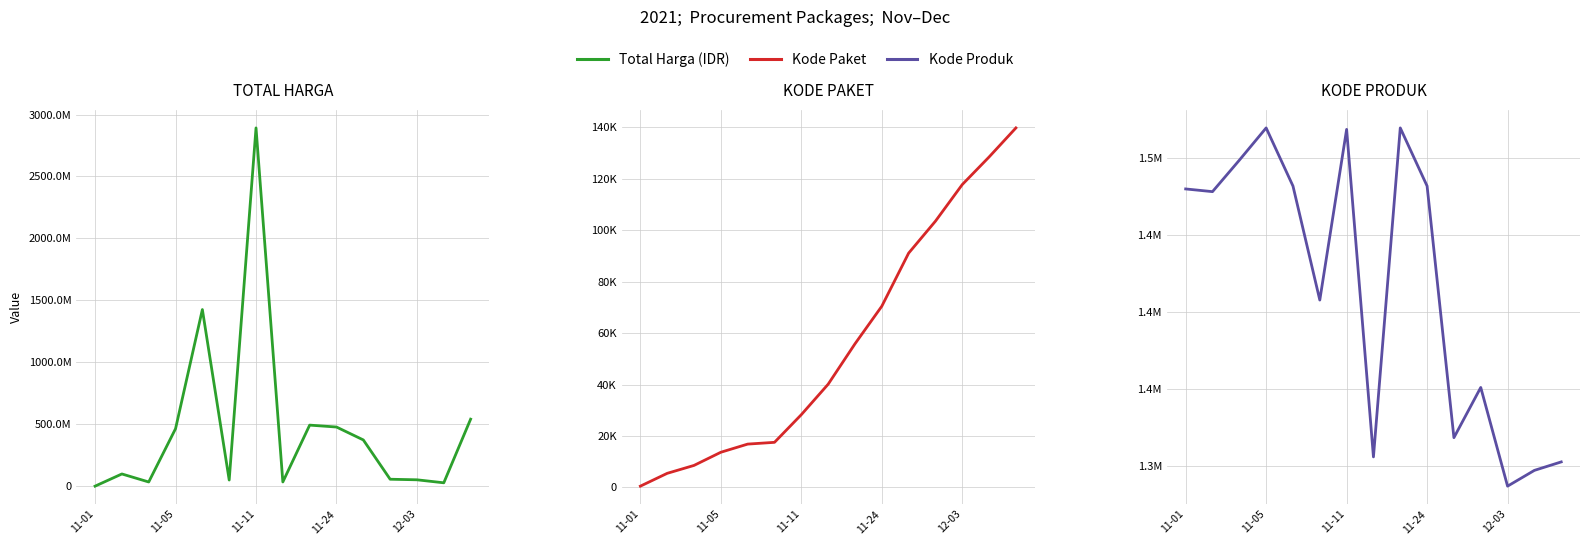

How many data points in Total Harga (IDR) are less than 98772570?

7